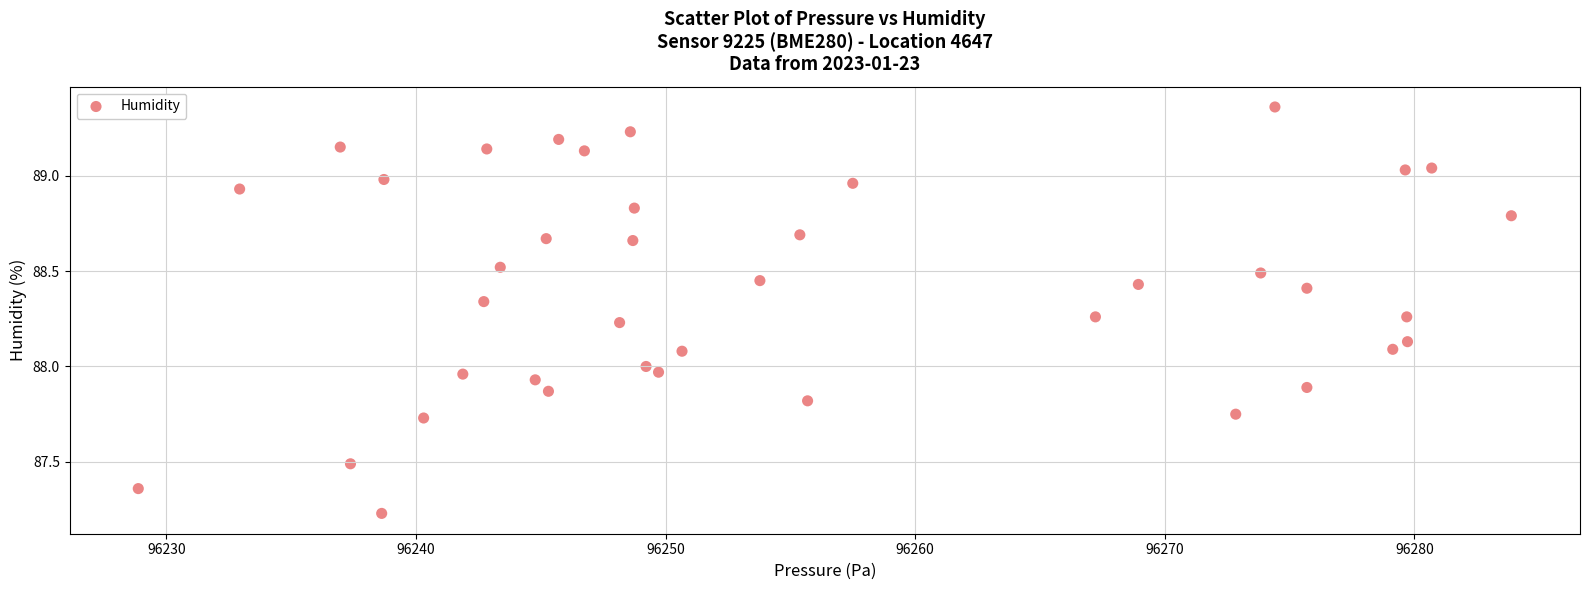

What is the range of X values (max minus min)?

55.0